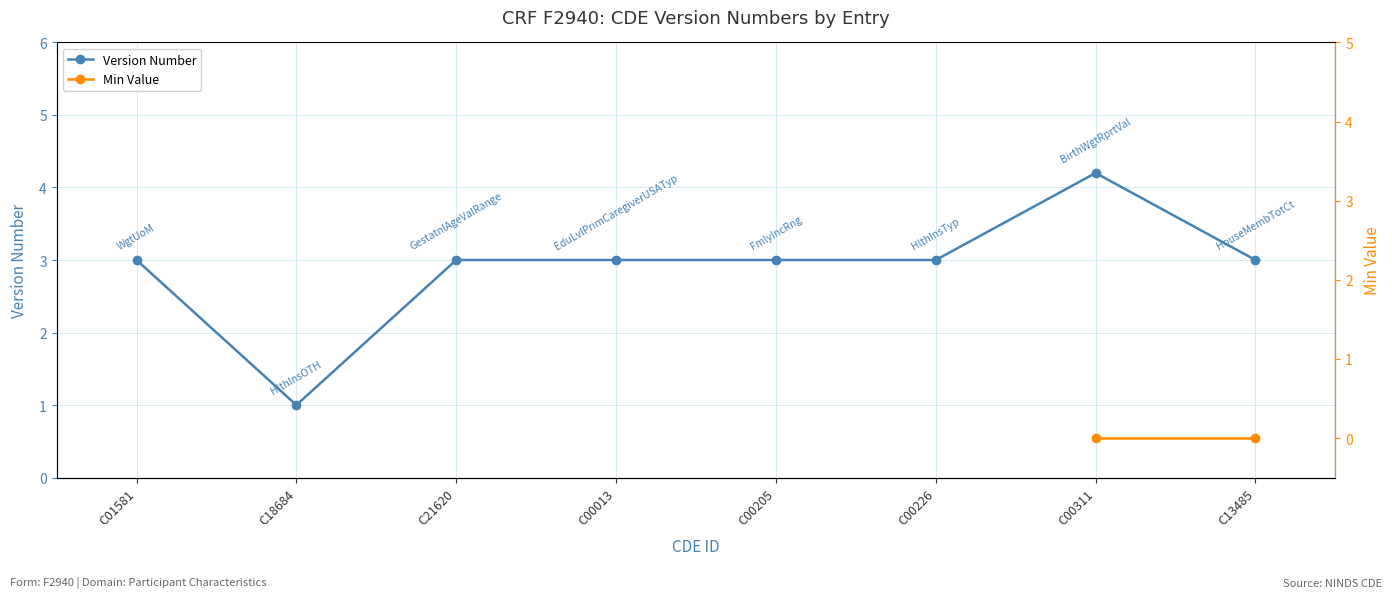

What is the value of the 3rd point from the left?

3.0